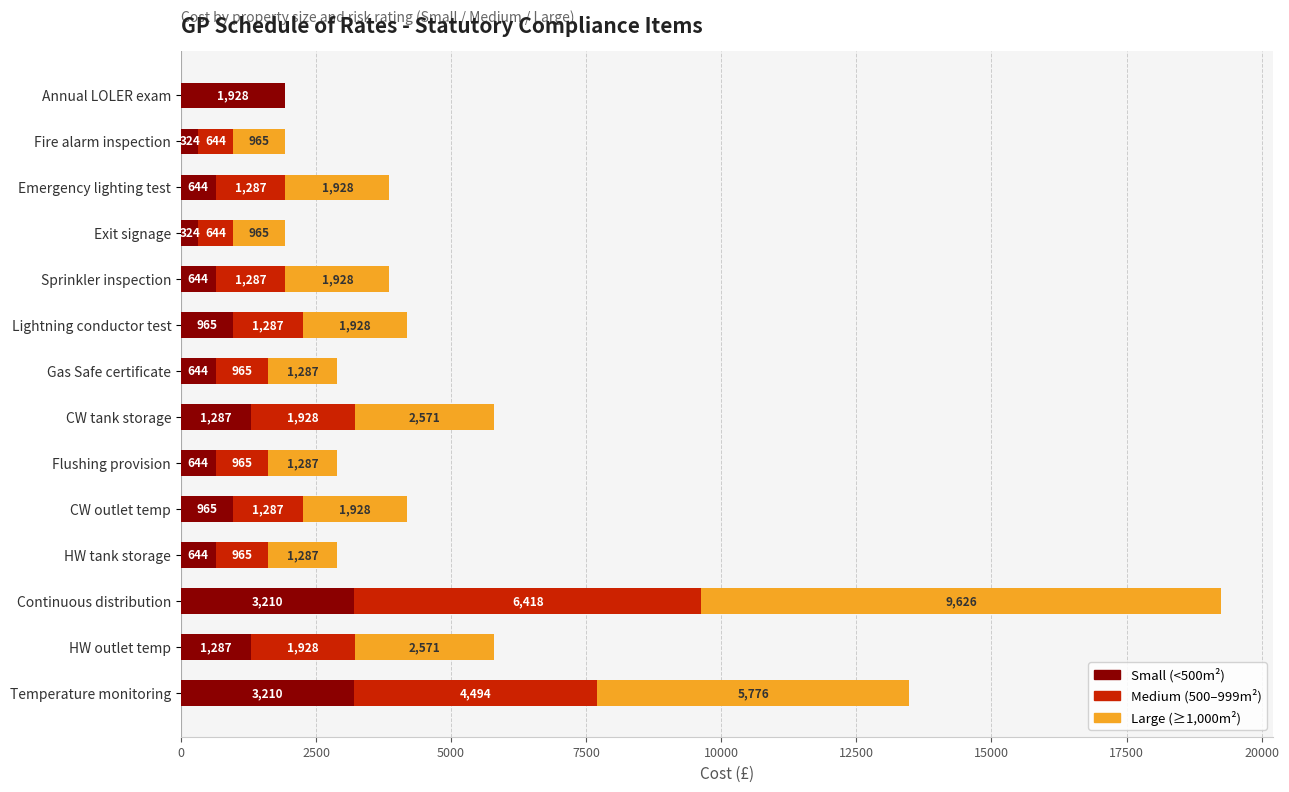

What is the sum of the Small (<500m²) values at Emergency lighting test and Flushing provision?

1288